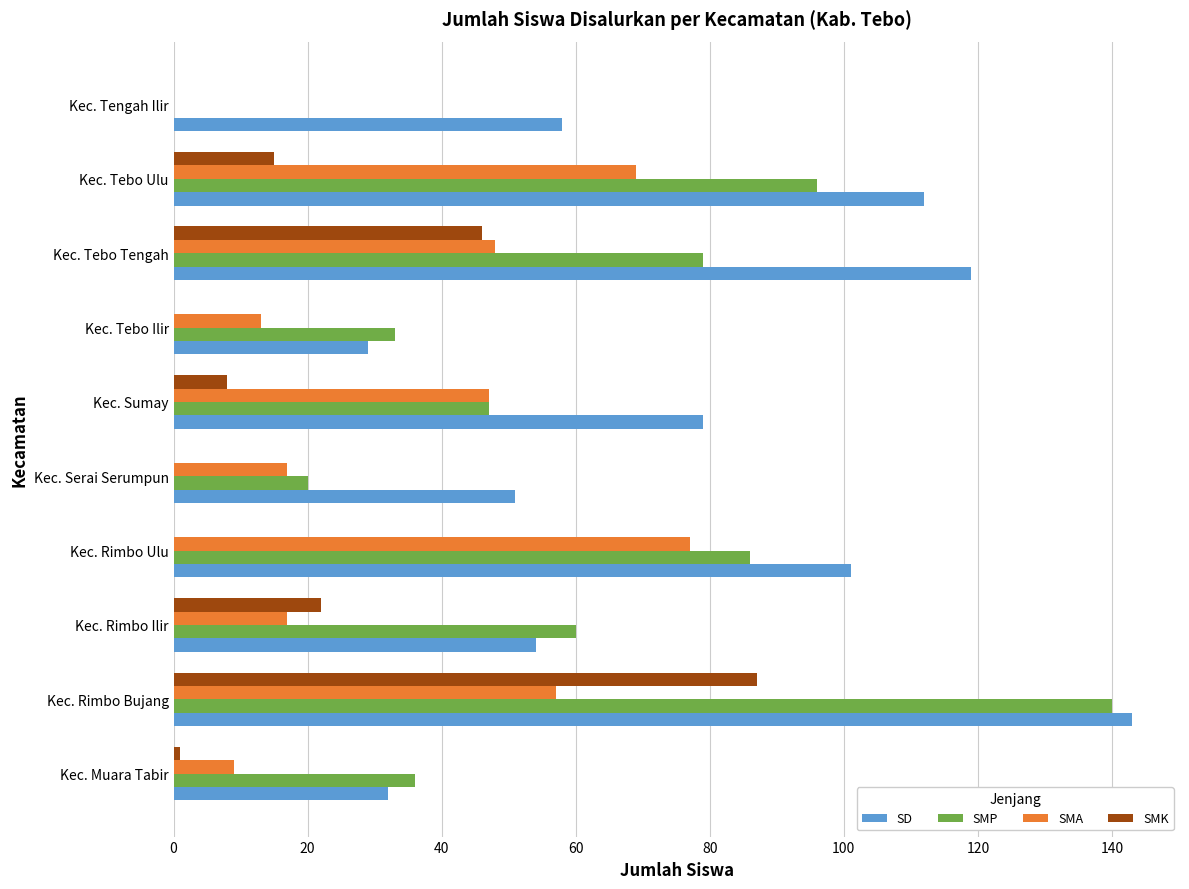

At which category is the sum across all series the highest?

Kec. Rimbo Bujang